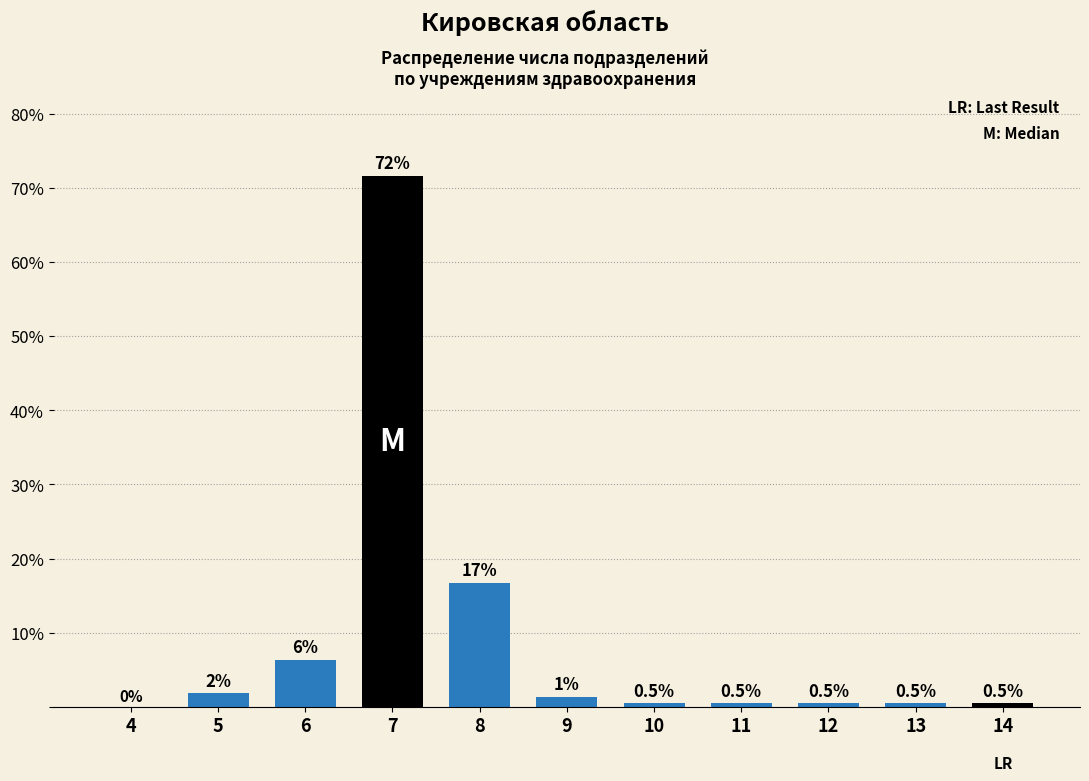

What value does the data have at 14?

0.5